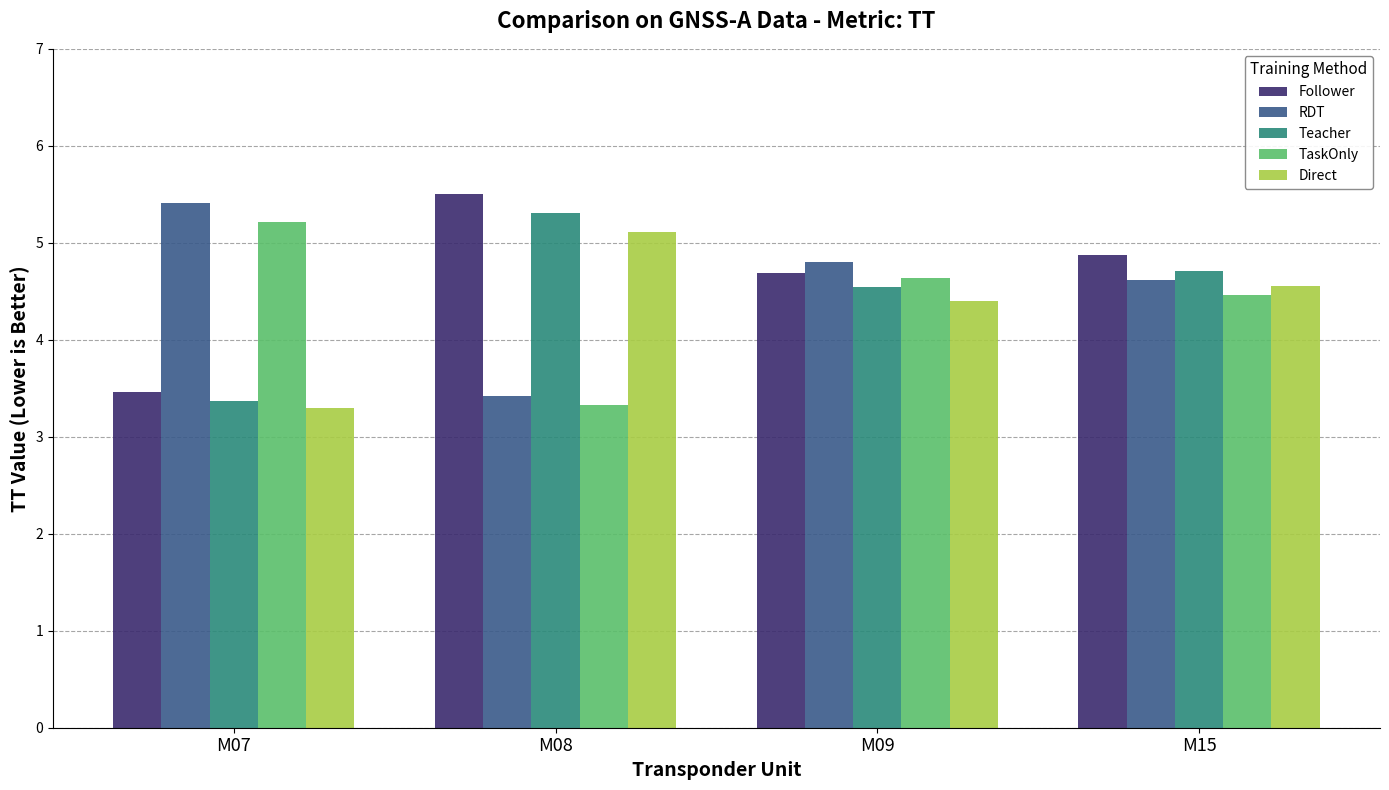

What is the maximum value shown in the chart?

5.5